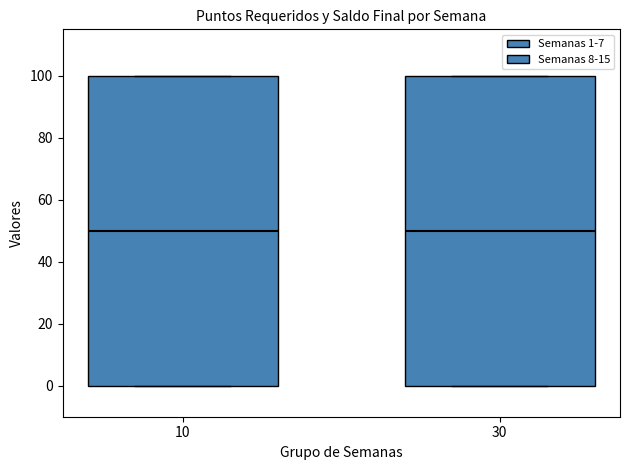

Where is the upper edge of the box at x = 10 on the y-axis? The values are not printed on the chart, so give them approximately, as read against the axis.

100